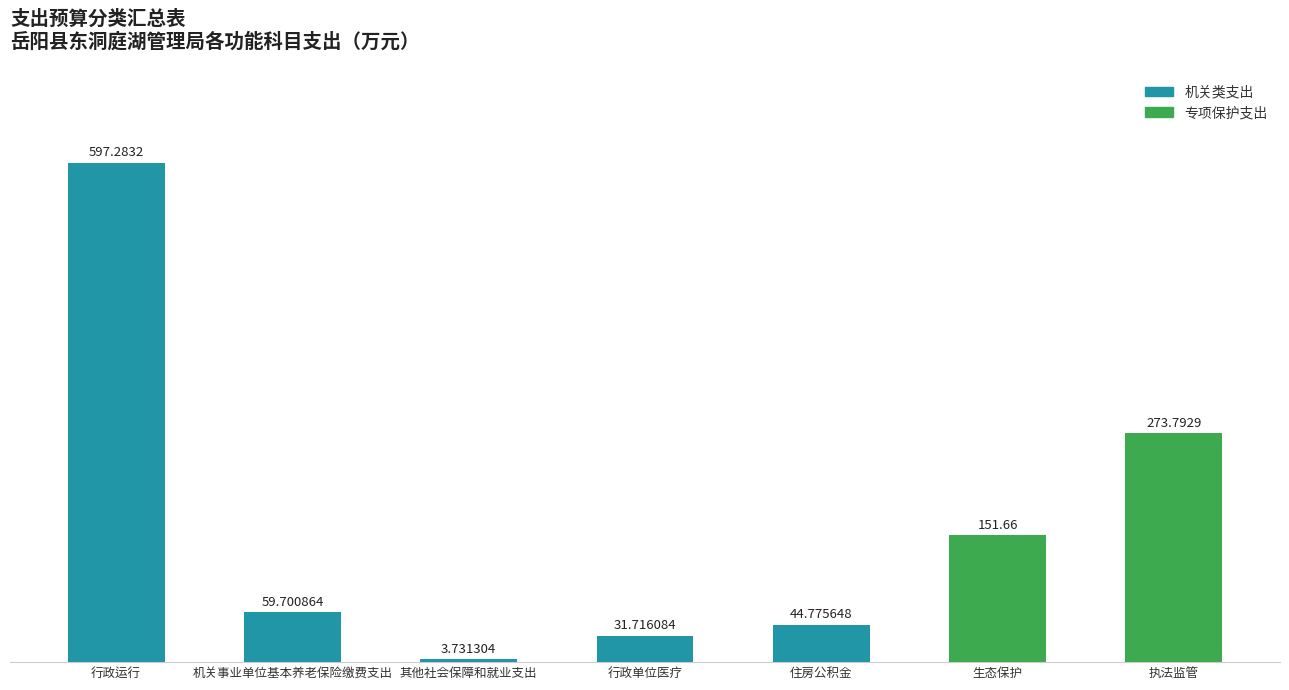

At which label does the data first exceed 59?

行政运行